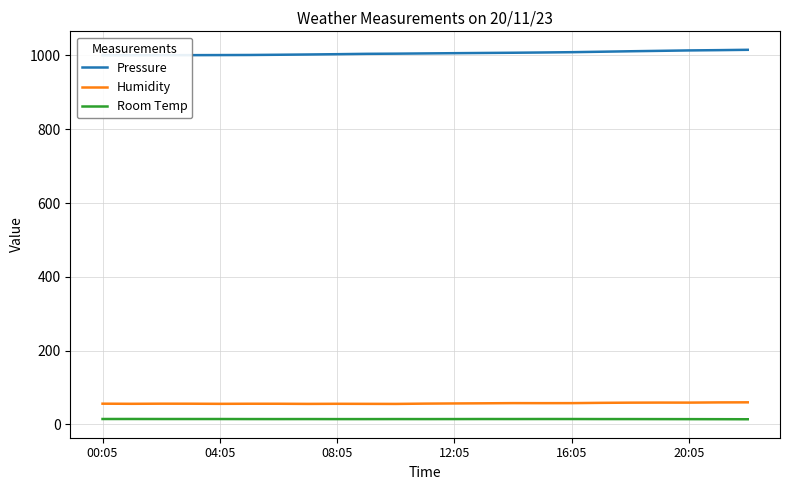

Does the chart have visible grid lines?

Yes